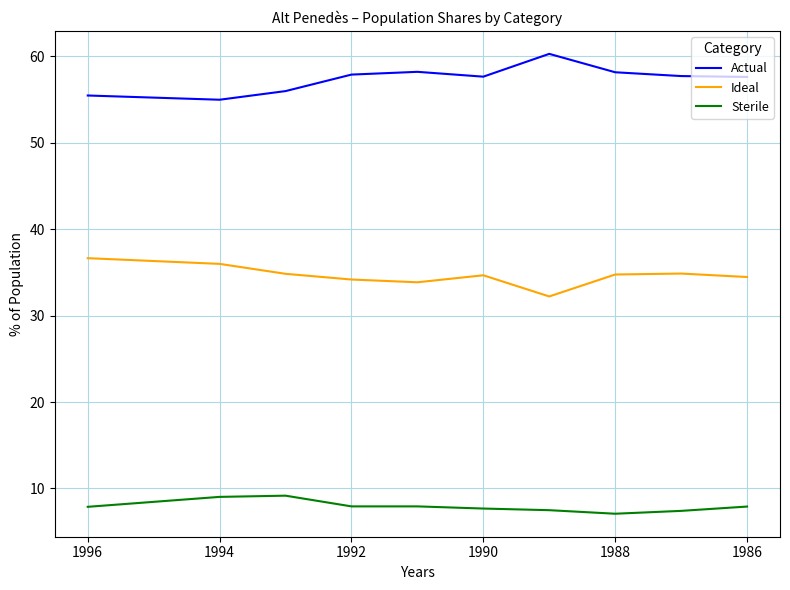

What is the difference between the second highest and minimum values in the Actual series?

3.2